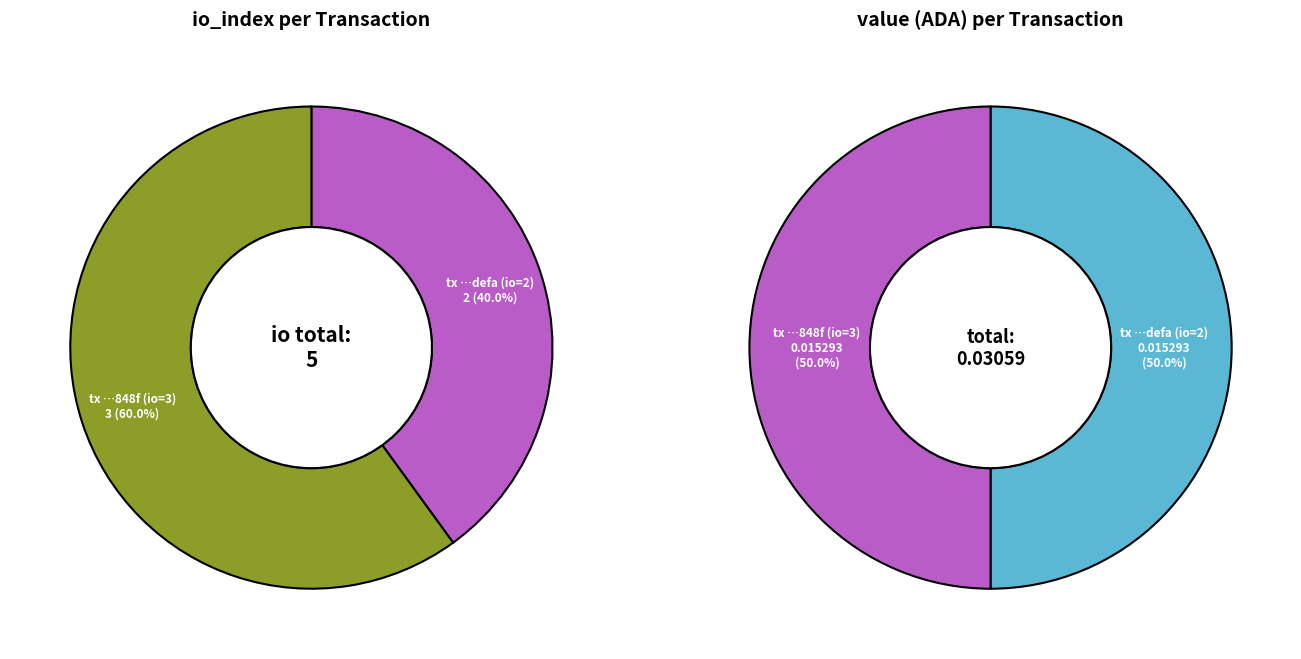

True or false: values_value accounts for 50% of the total.

True